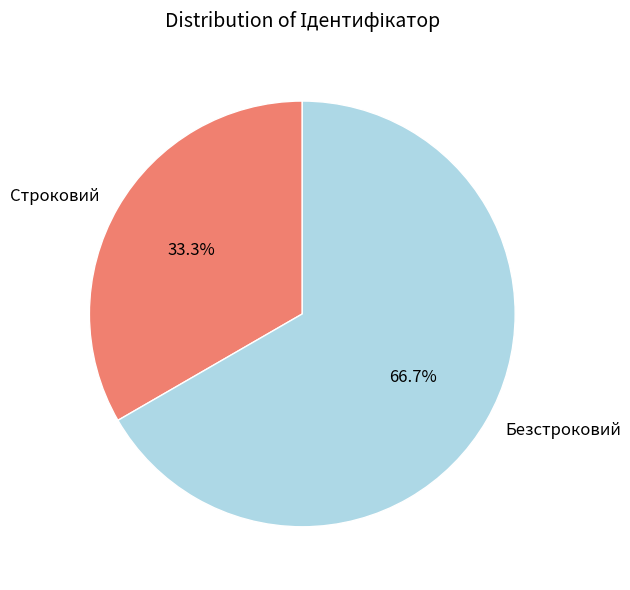

Between Строковий and Безстроковий, which is larger?

Безстроковий